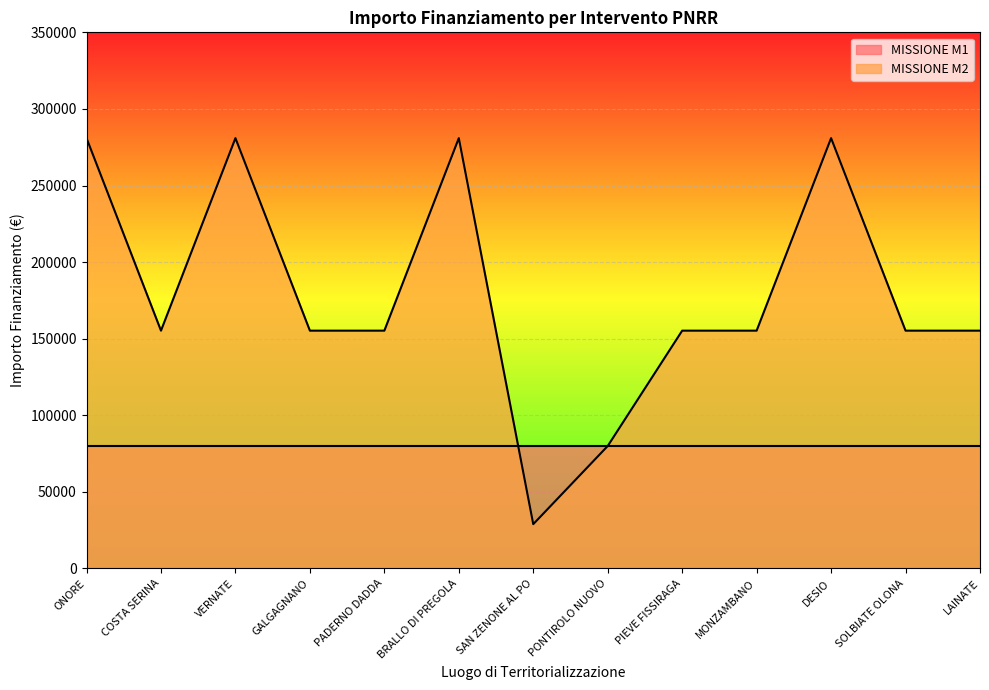

How many series are shown in this chart?

2